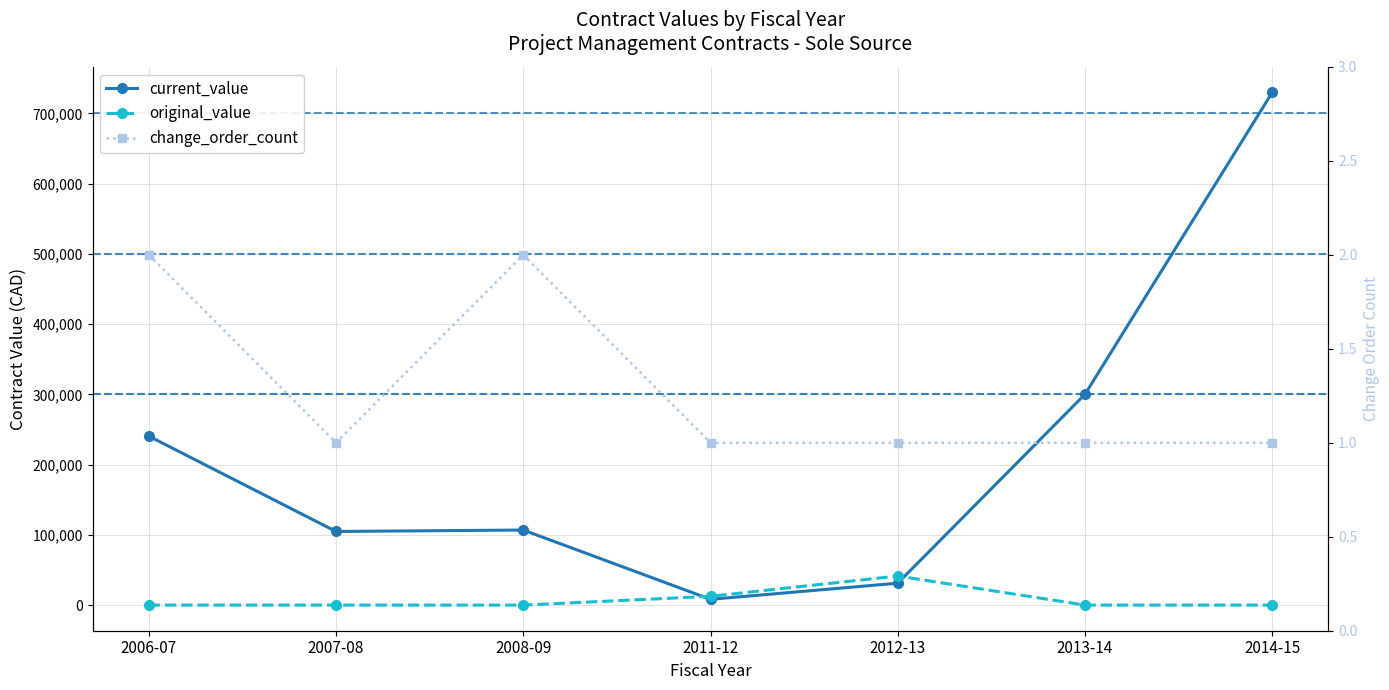

The value of change_order_count at 2014-15 is 1.0. True or false?

True